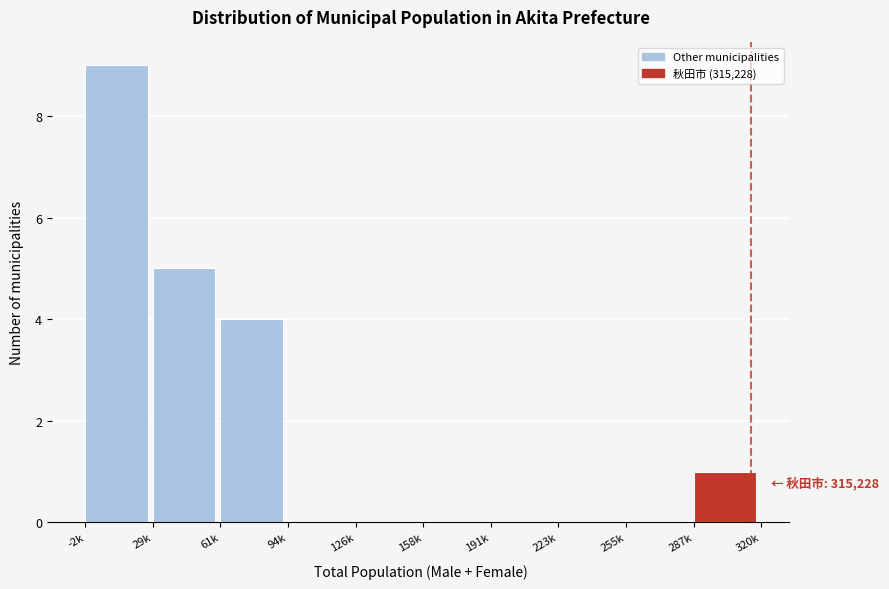

Reading left to right, list all the values displayed in this chart.

-2k=9	29k=5	61k=4	94k=0	126k=0	158k=0	191k=0	223k=0	255k=0	287k=1